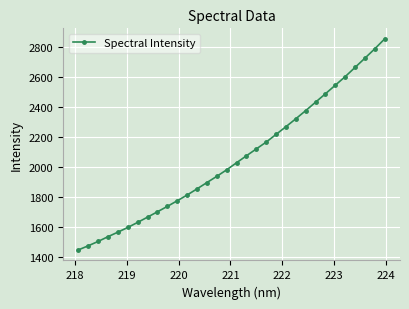

What is the value of the 10th point from the left?

1740.4